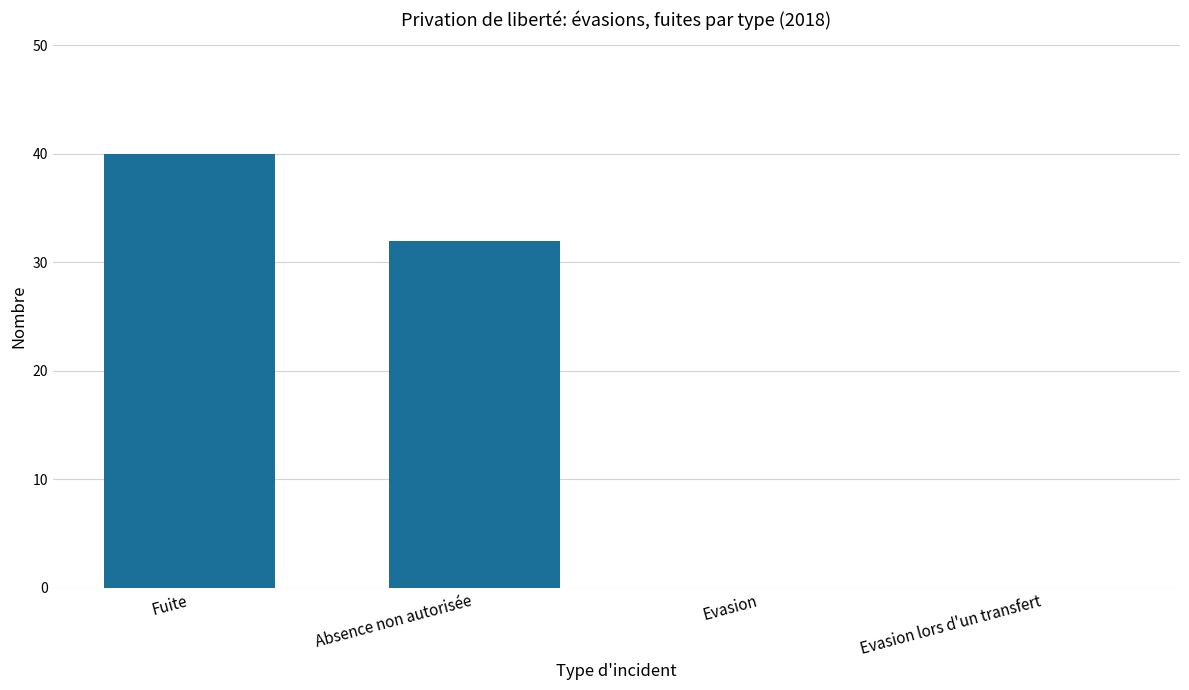

Where does the data first go above 32?

Fuite